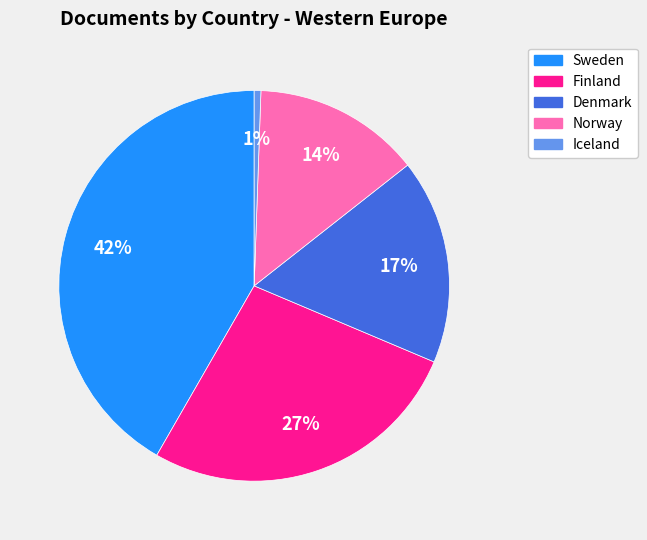

What percentage is the Norway slice, to the nearest percent?

14%